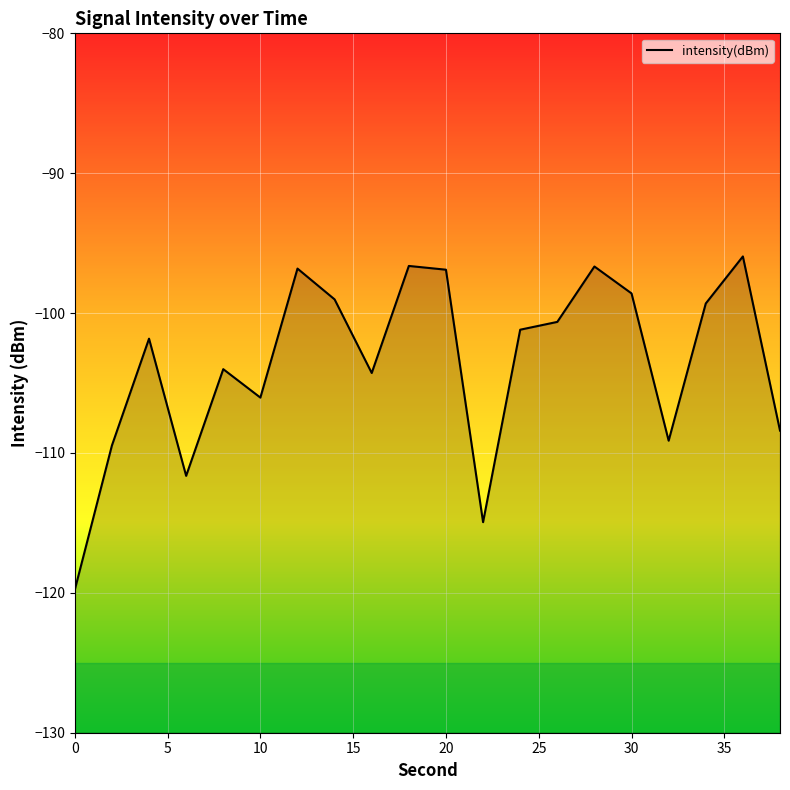

What is the sum of all values?

-2071.2